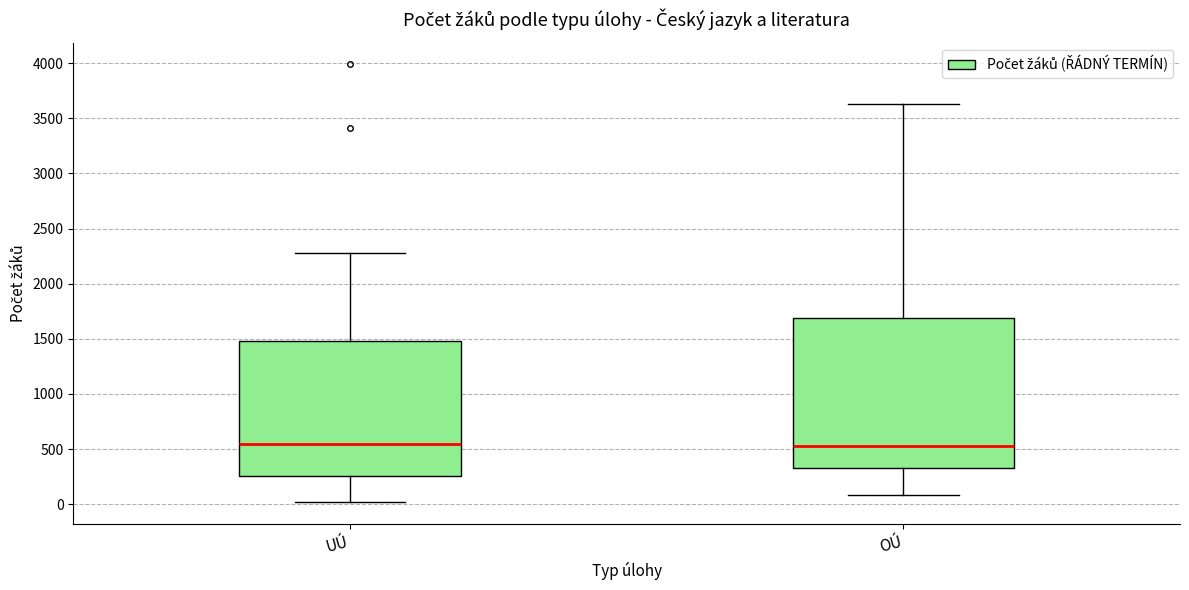

Reading left to right, transcribe this box plot: for each box, give where its median line is, the range the box spans, and where its two whiskers end, as read against the y-axis. The values are not printed on the chart, so give them approximately, as read against the axis.

UÚ: median 550, box 250 to 1500, whiskers 0 to 2300
OÚ: median 550, box 350 to 1700, whiskers 100 to 3650